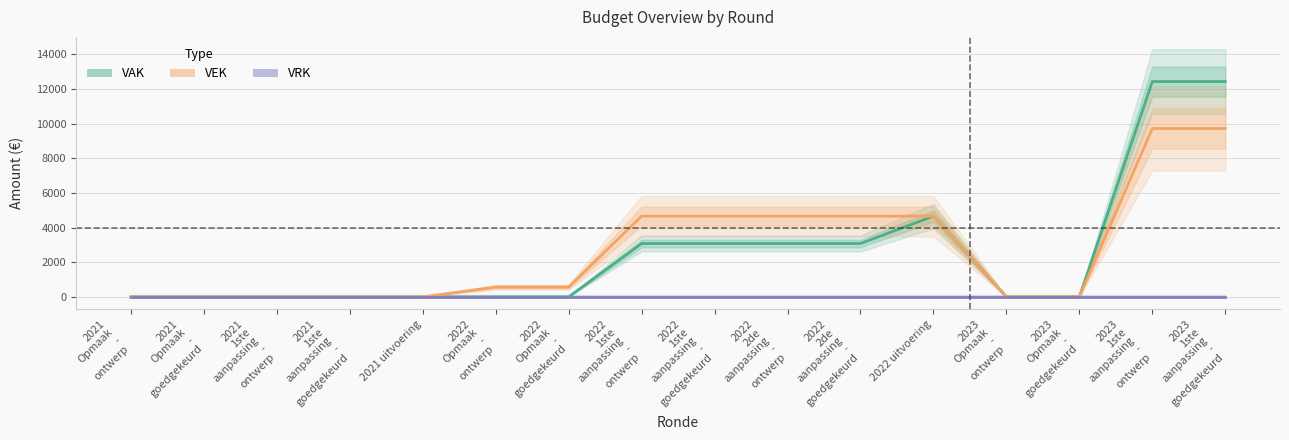

The VRK series shows 0 at 2023
Opmaak
-
goedgekeurd. True or false?

True